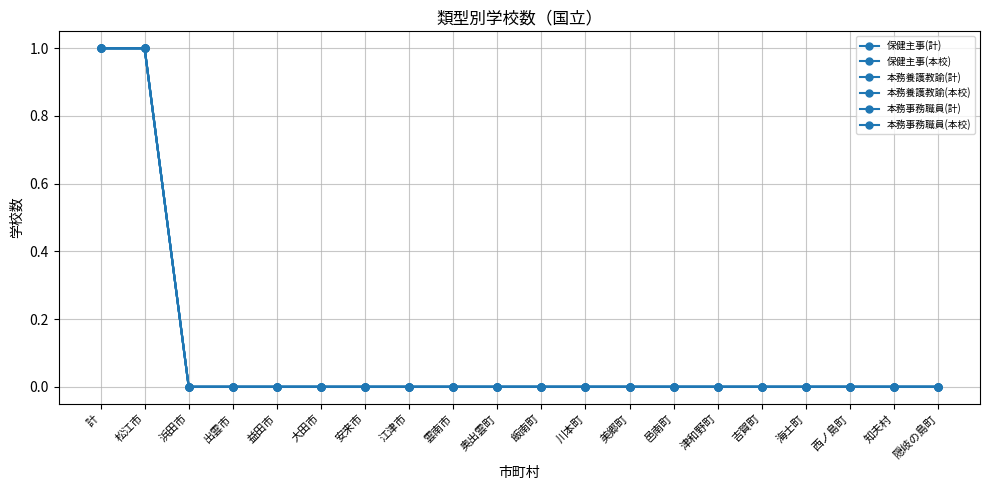

True or false: 本務事務職員(計) and 保健主事(計) cross at least once.

False